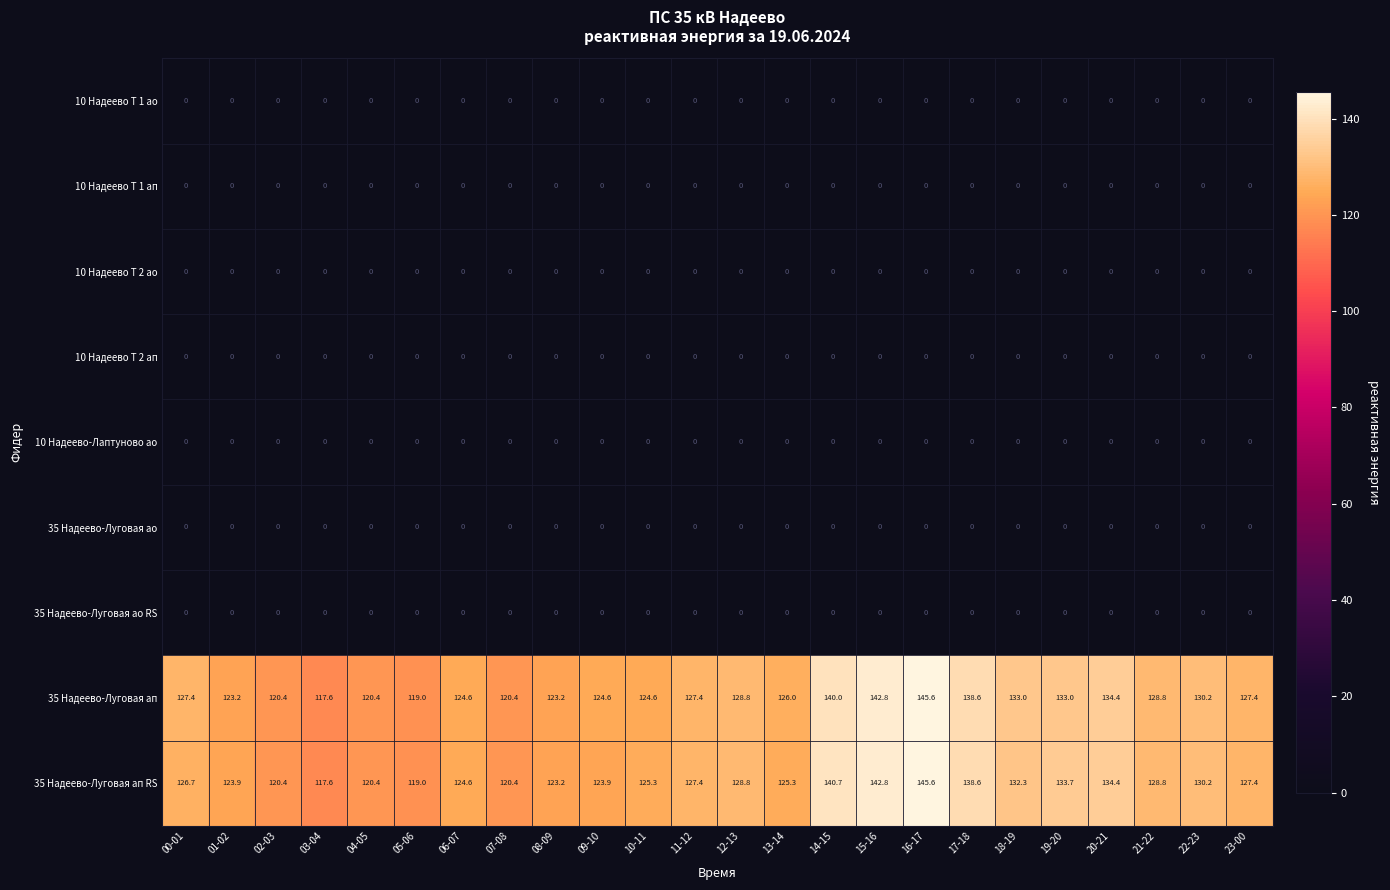

True or false: 10 Надеево Т 1 ап has a value of 0.0 at 20-21.

True